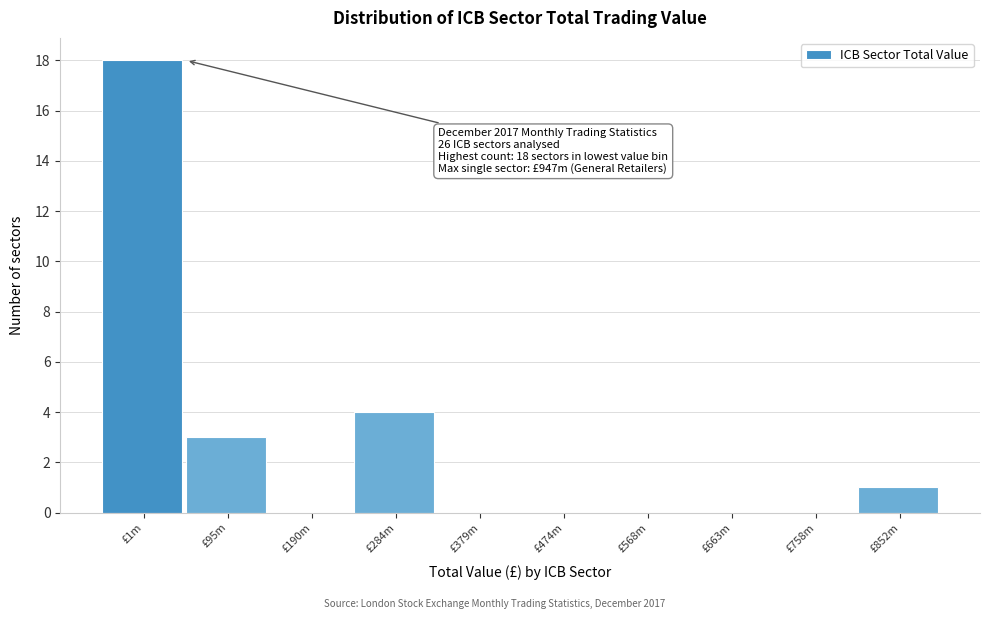

Reading left to right, transcribe all the data shown in this chart.

£1m=18	£95m=3	£190m=0	£284m=4	£379m=0	£474m=0	£568m=0	£663m=0	£758m=0	£852m=1